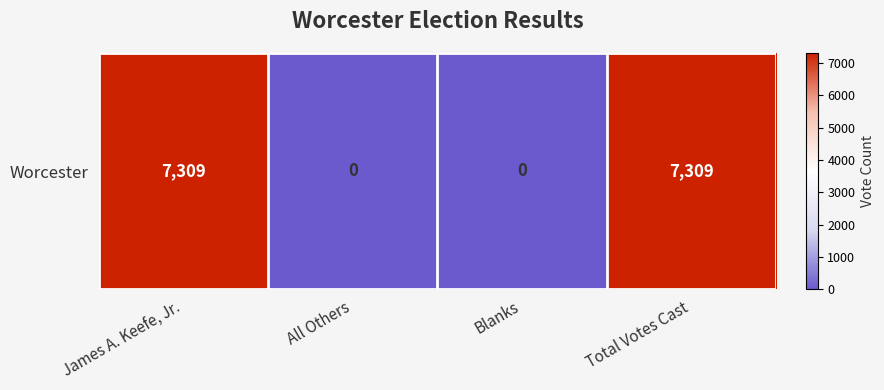

Reading left to right, list all the values displayed in this chart.

James A. Keefe, Jr.=7309	All Others=0	Blanks=0	Total Votes Cast=7309